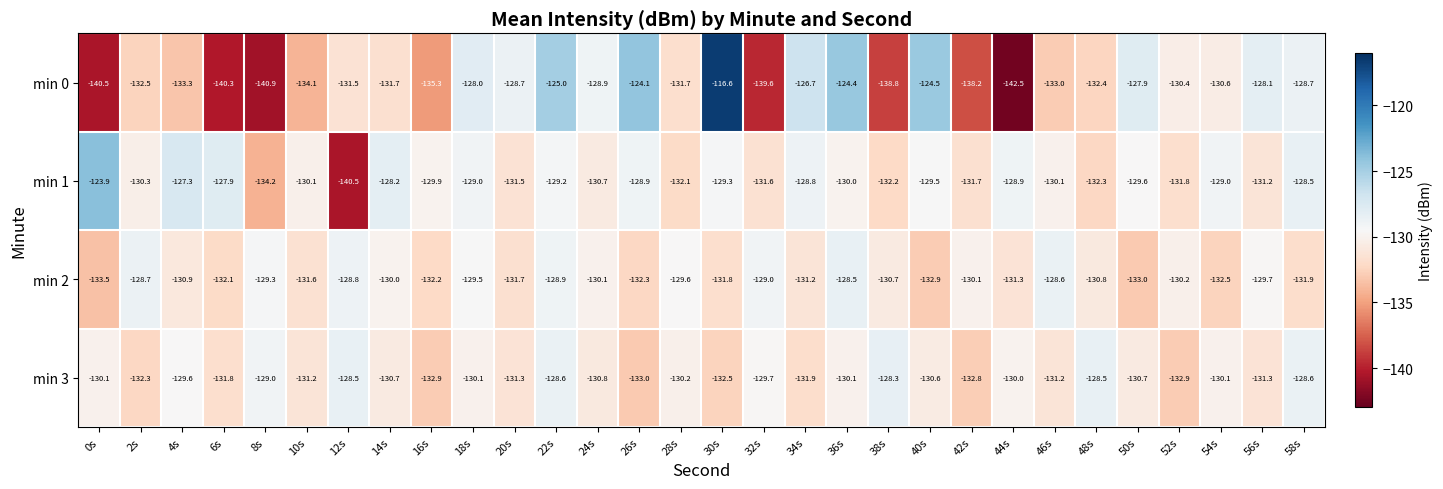

Rank the series by their maximum value, from highest to lowest.

min 0, min 1, min 3, min 2